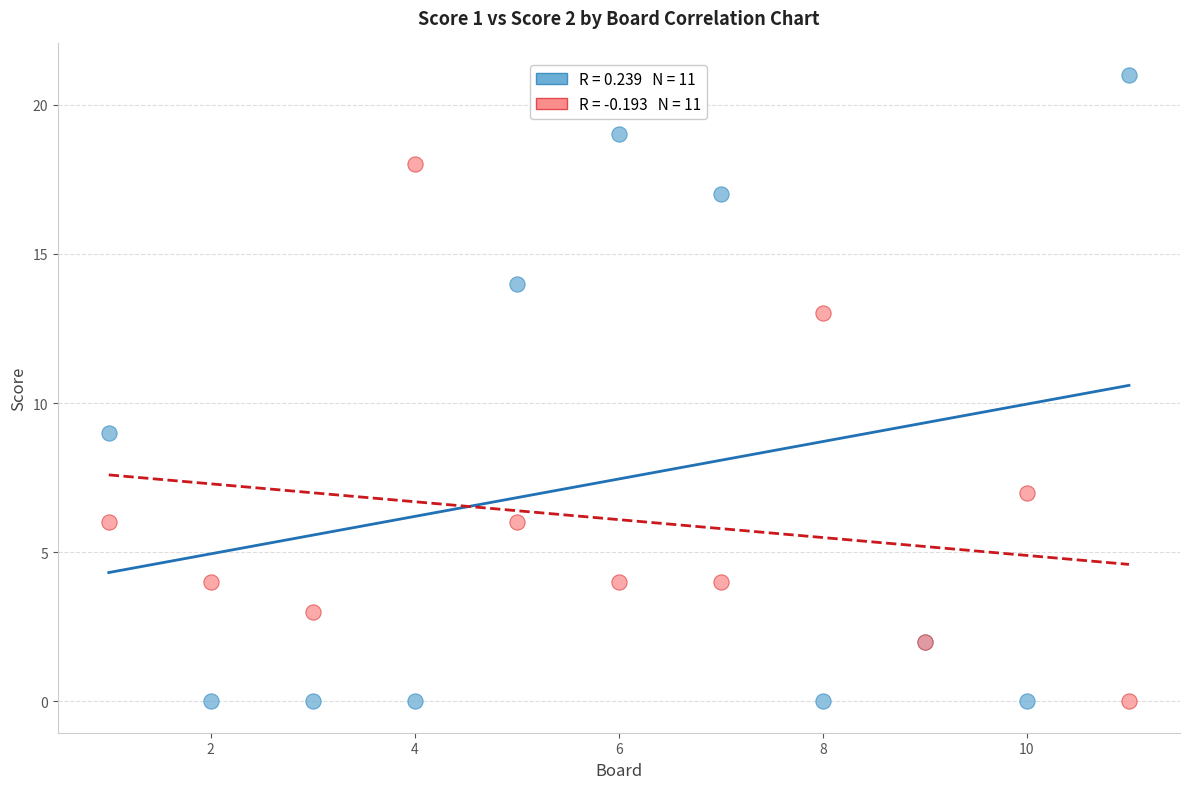

Across all series, what Y value is closest to 10?

9